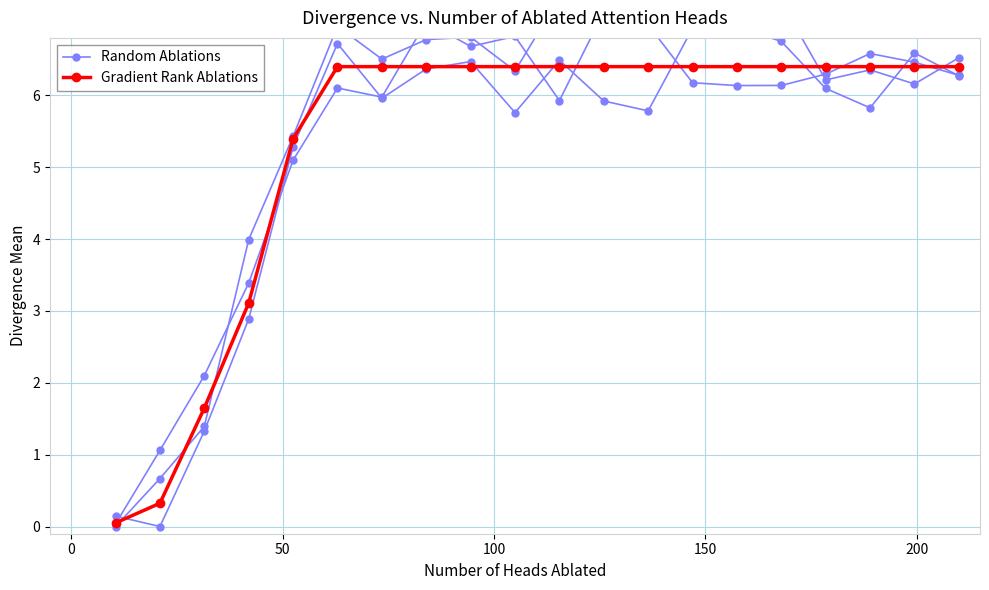

Which series has the largest range (max minus min)?

Random Ablations